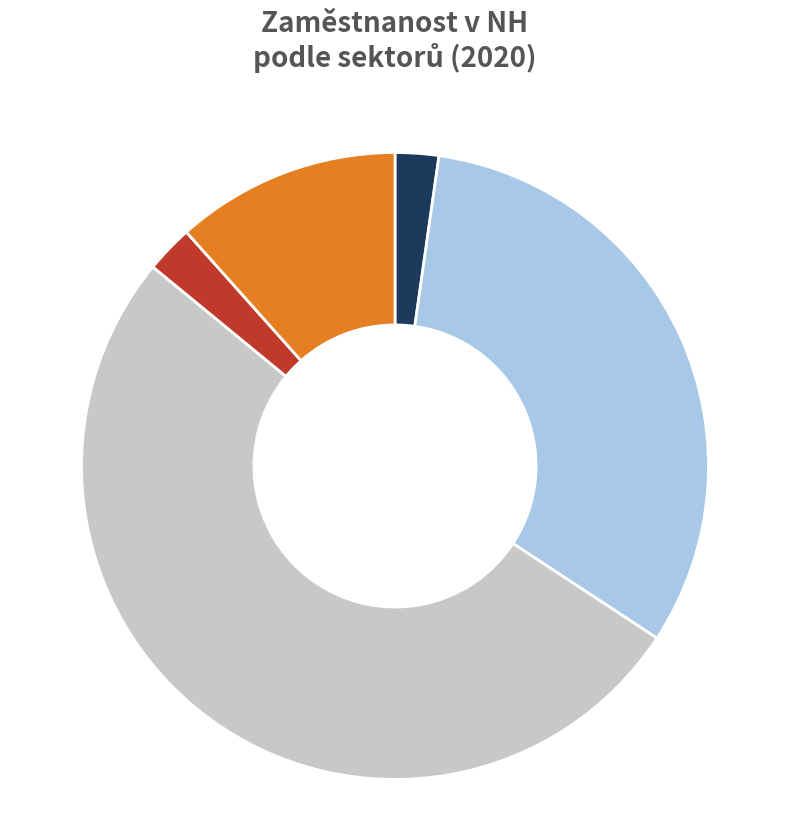

Is there any slice that represents more than half of the pie?

Yes